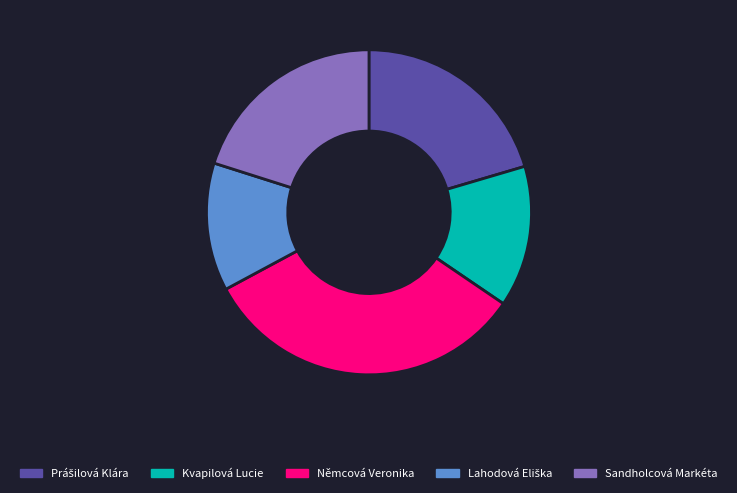

Count the number of slices in the pie.

5